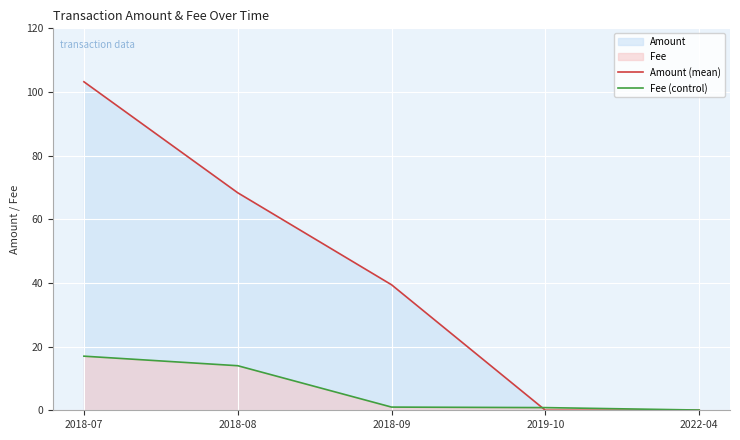

How many data points does each series have?

5